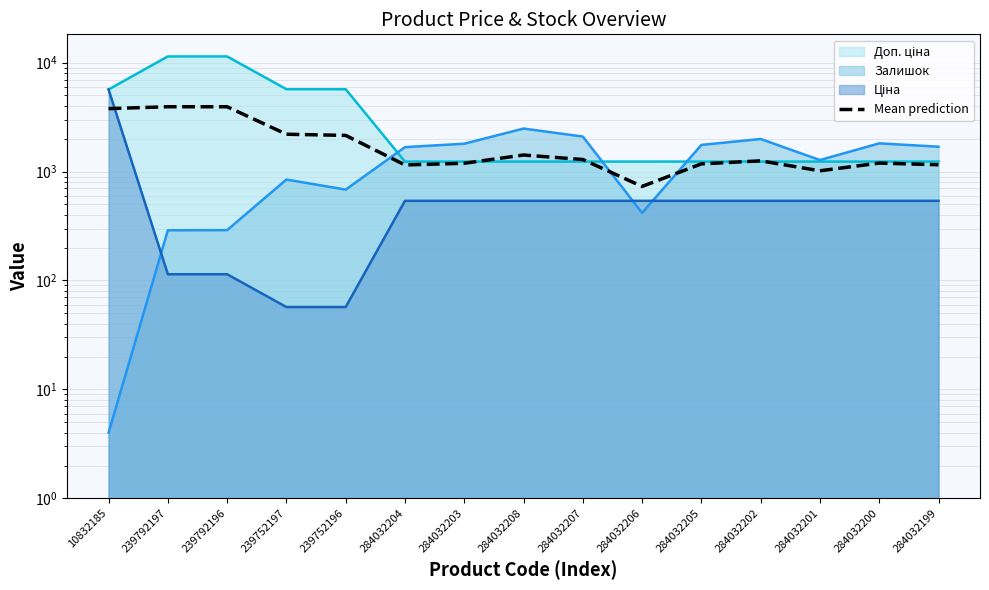

What is the difference between the maximum and second lowest values?

2921.2